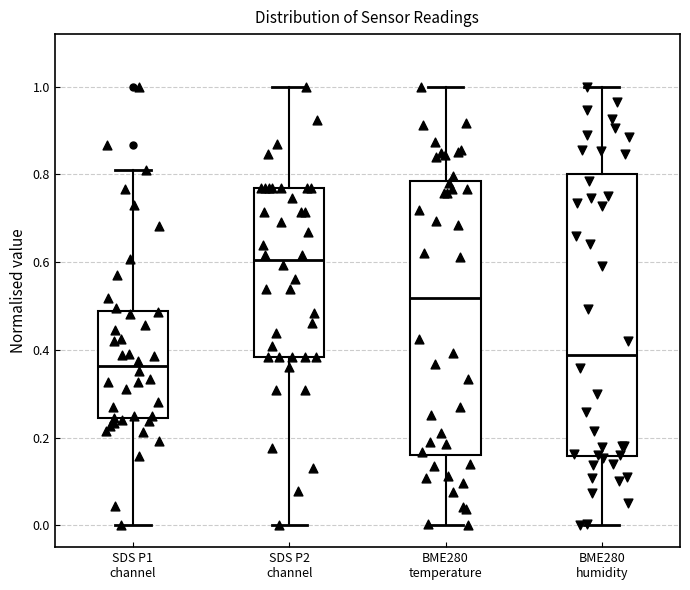

Reading left to right, transcribe this box plot: for each box, give where its median line is, the range the box spans, and where its two whiskers end, as read against the y-axis. The values are not printed on the chart, so give them approximately, as read against the axis.

SDS P1 channel: median 0.36, box 0.24 to 0.48, whiskers 0.00 to 0.80
SDS P2 channel: median 0.60, box 0.38 to 0.76, whiskers 0.00 to 1.00
BME280 temperature: median 0.52, box 0.16 to 0.78, whiskers 0.00 to 1.00
BME280 humidity: median 0.38, box 0.16 to 0.80, whiskers 0.00 to 1.00